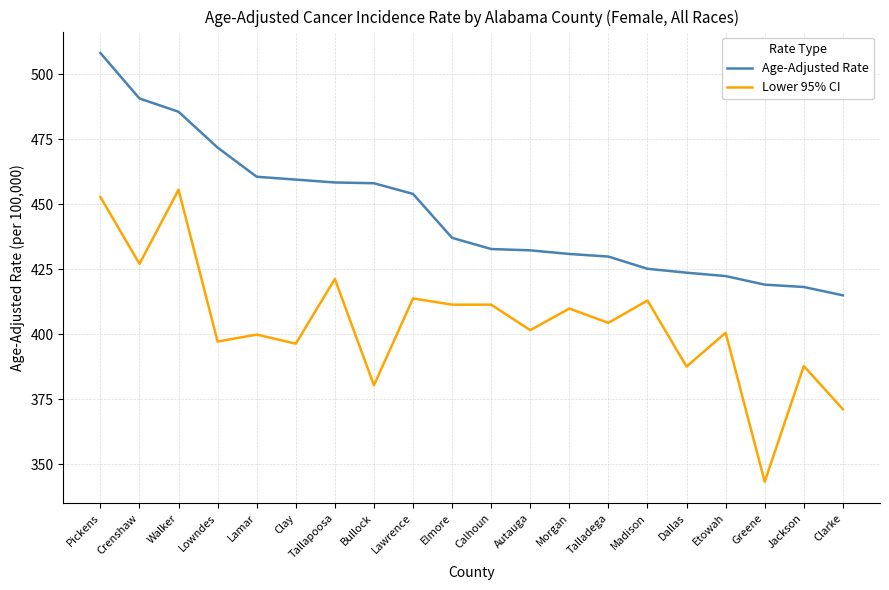

True or false: Age-Adjusted Rate and Lower 95% CI cross at least once.

False